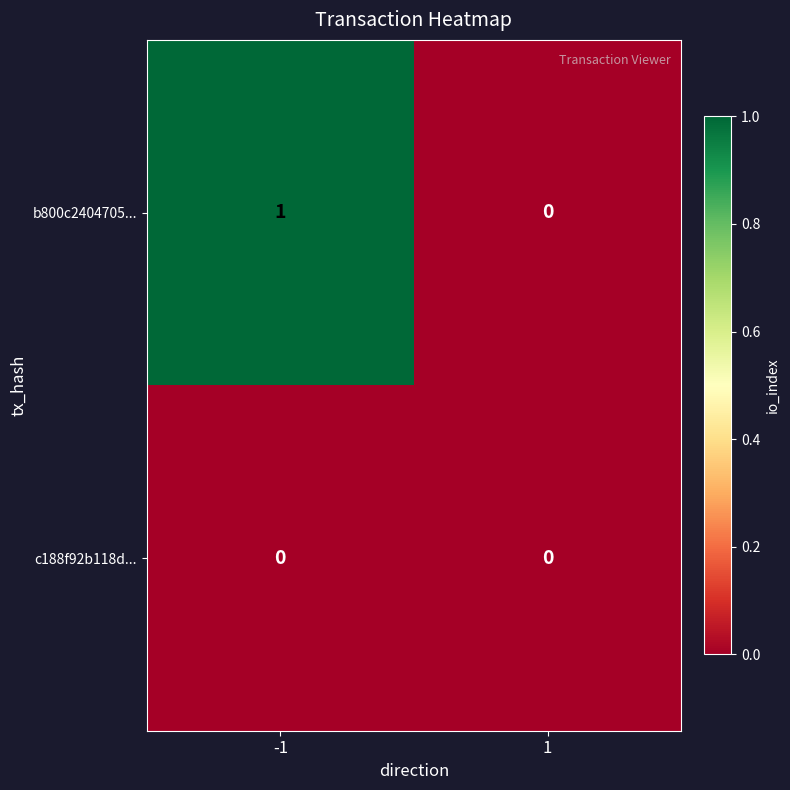

Which series changed the most between -1 and 1?

b800c2404705...